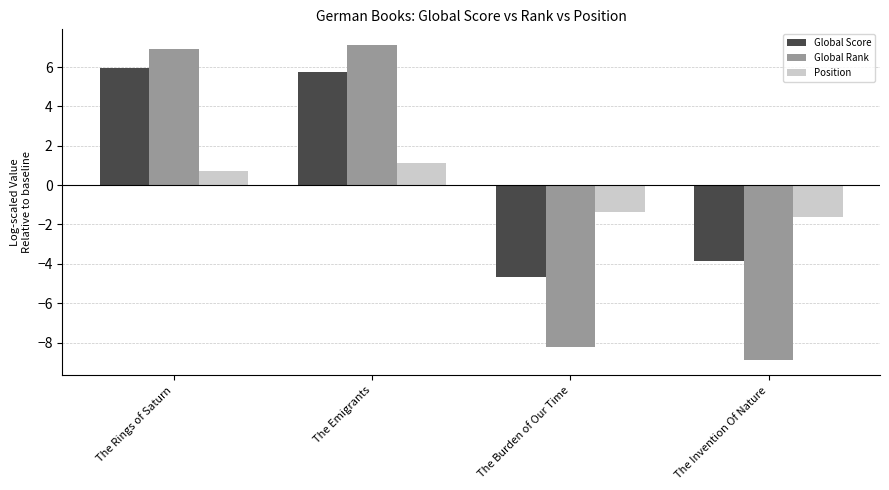

What is the spread (max minus min) of values at The Burden of Our Time?

6.8